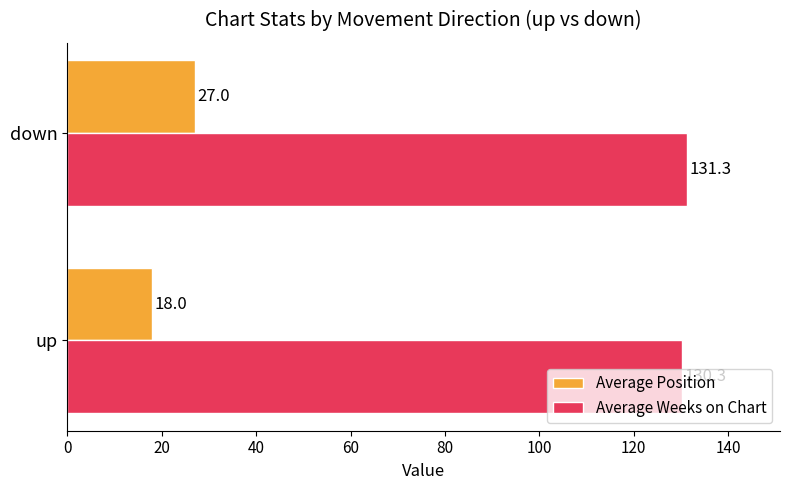

What is the smallest value displayed?

18.0